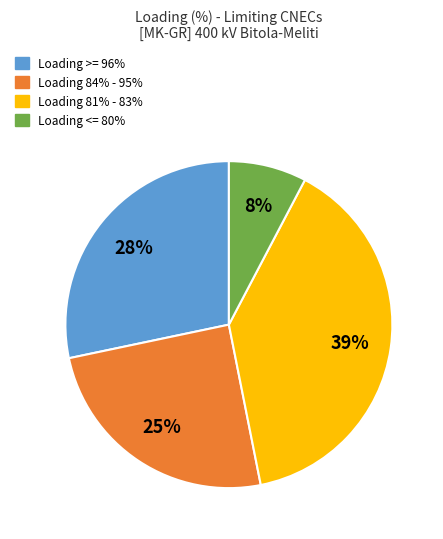

To the nearest percent, what is the average slice percentage?

25%